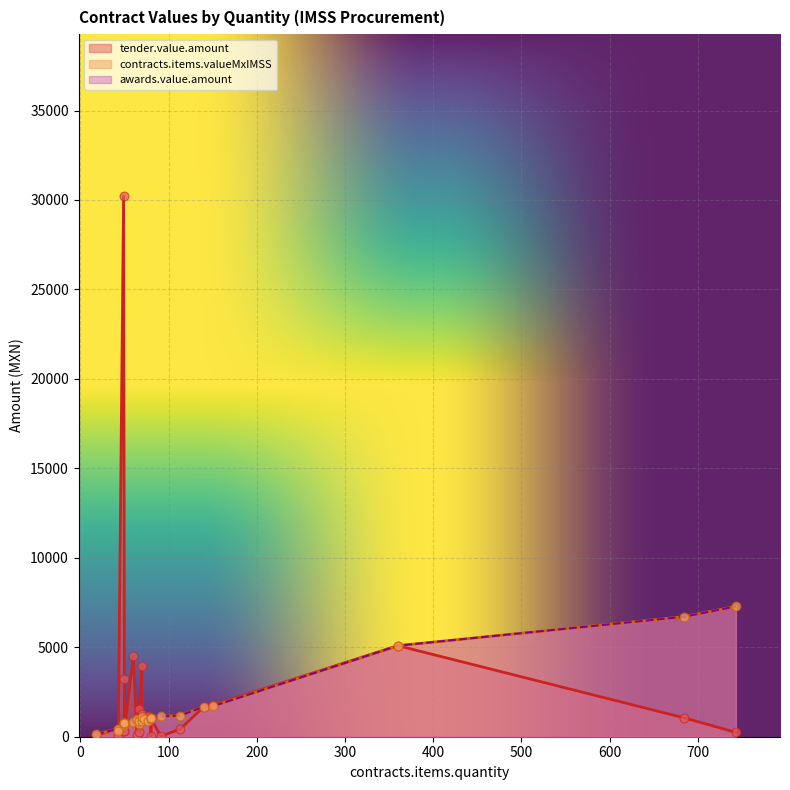

What are all the series names shown in the legend?

tender.value.amount, contracts.items.valueMxIMSS, awards.value.amount